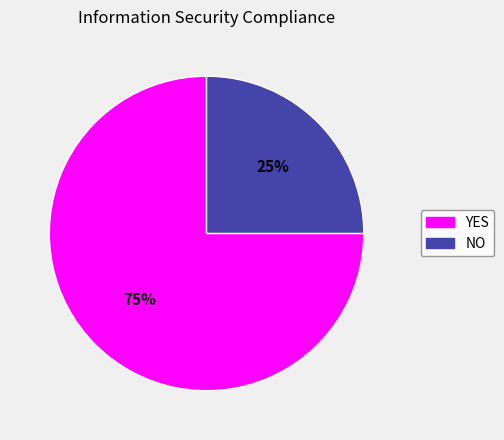

To the nearest percent, what percentage of the pie is NO?

25%